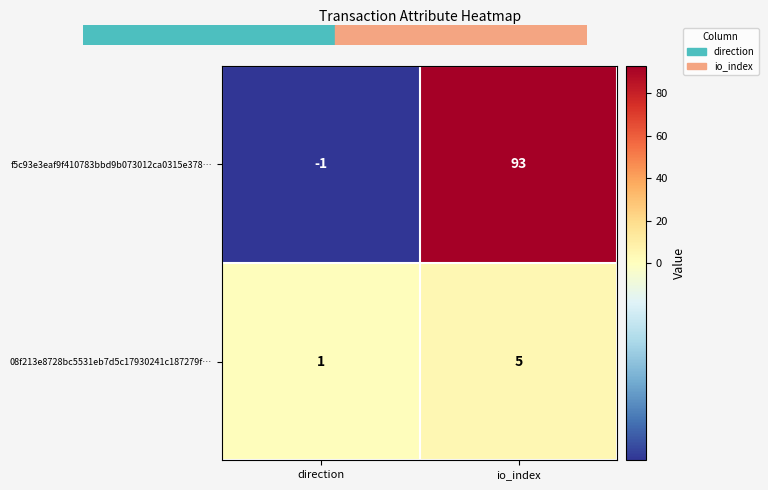

What is the highest value of the 08f213e8728bc5531eb7d5c17930241c187279f… series?

5